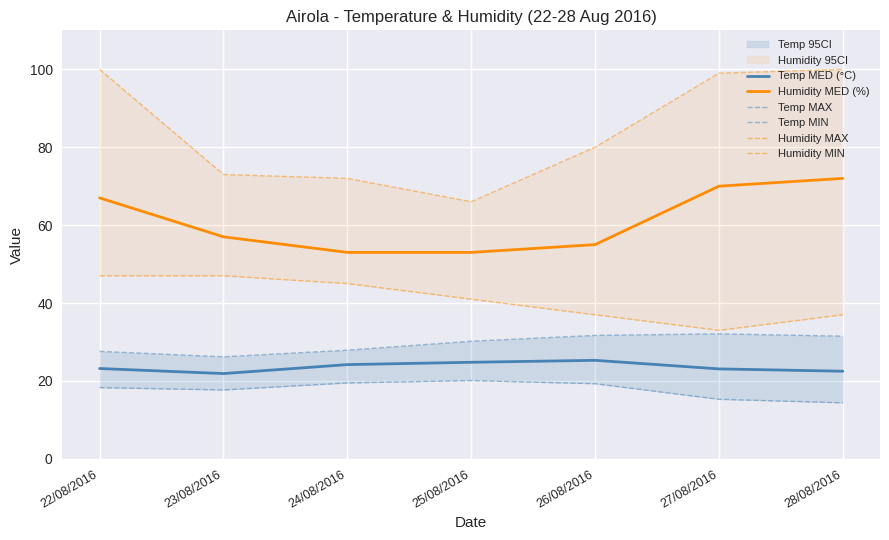

How many data points in Temp MIN are less than 18?

3